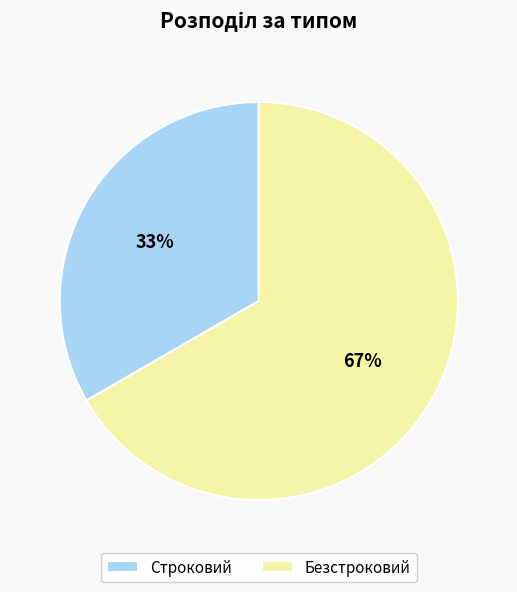

Does Строковий account for over 50% of the chart?

No